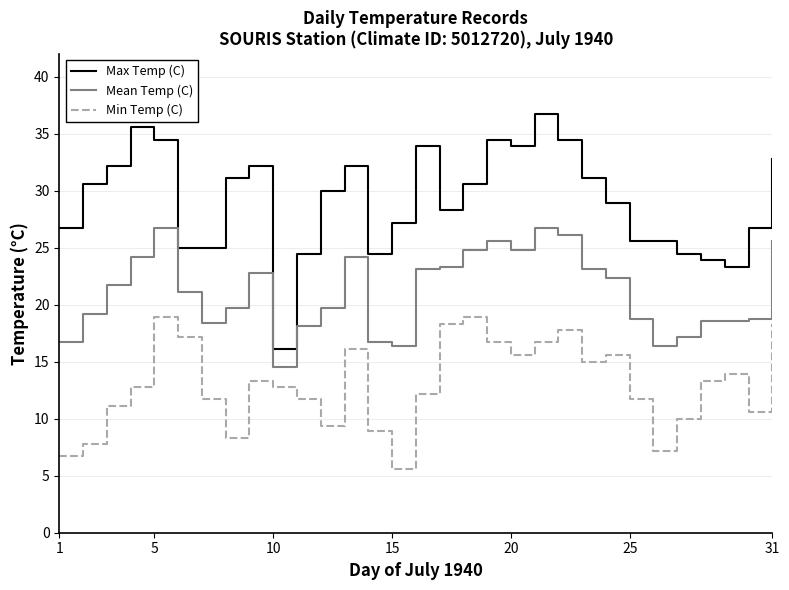

What is the lowest value of the Min Temp (C) series?

5.6